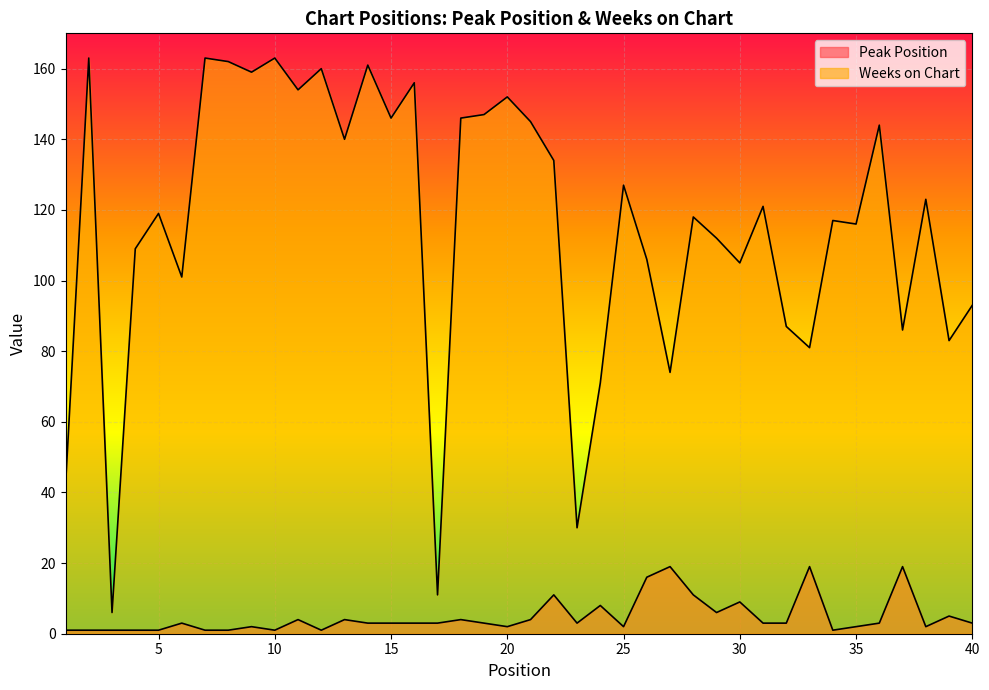

Reading right to left, what are all the values shown in this chart?

Peak Position: 3	5	2	19	3	2	1	19	3	3	9	6	11	19	16	2	8	3	11	4	2	3	4	3	3	3	3	4	1	4	1	2	1	1	3	1	1	1	1	1
Weeks on Chart: 93	83	123	86	144	116	117	81	87	121	105	112	118	74	106	127	71	30	134	145	152	147	146	11	156	146	161	140	160	154	163	159	162	163	101	119	109	6	163	42